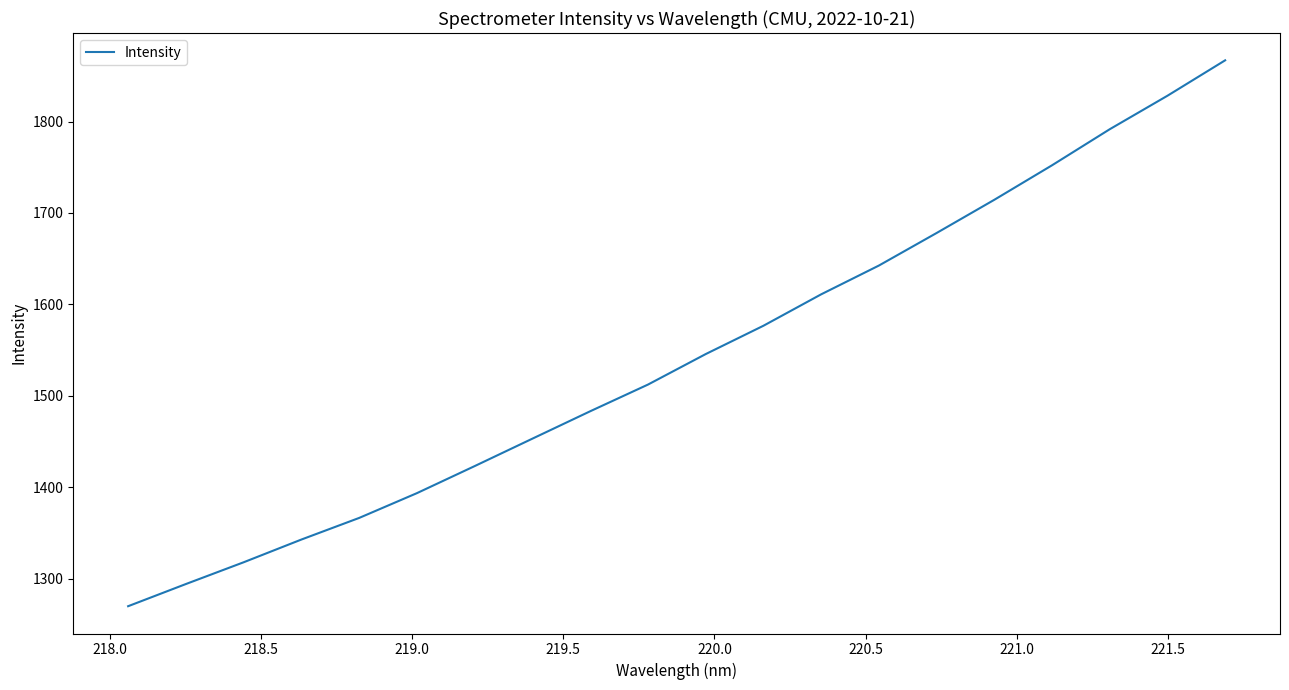

What is the difference between the second highest and minimum values?

558.4